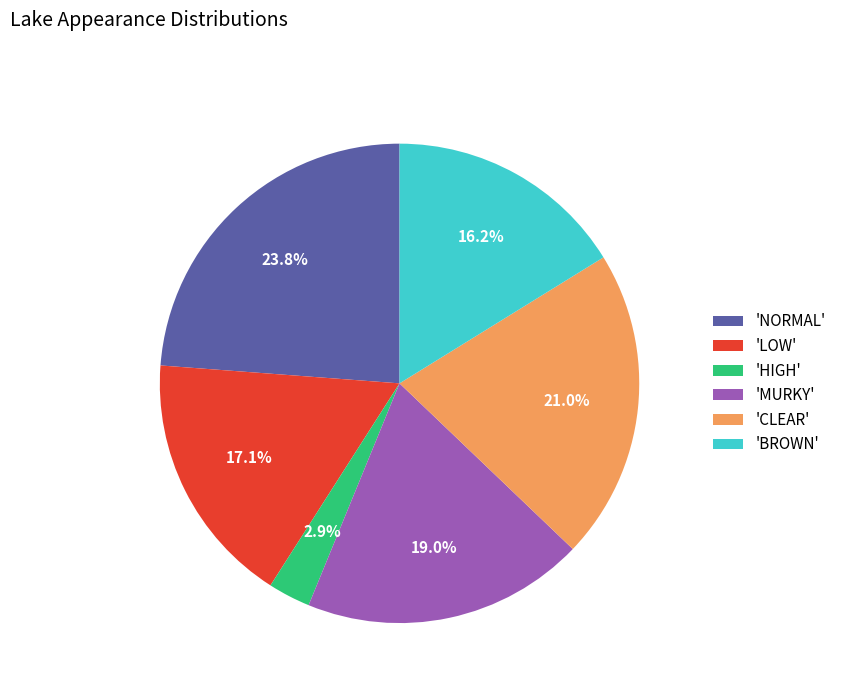

What is the largest slice in the pie chart?

'NORMAL'